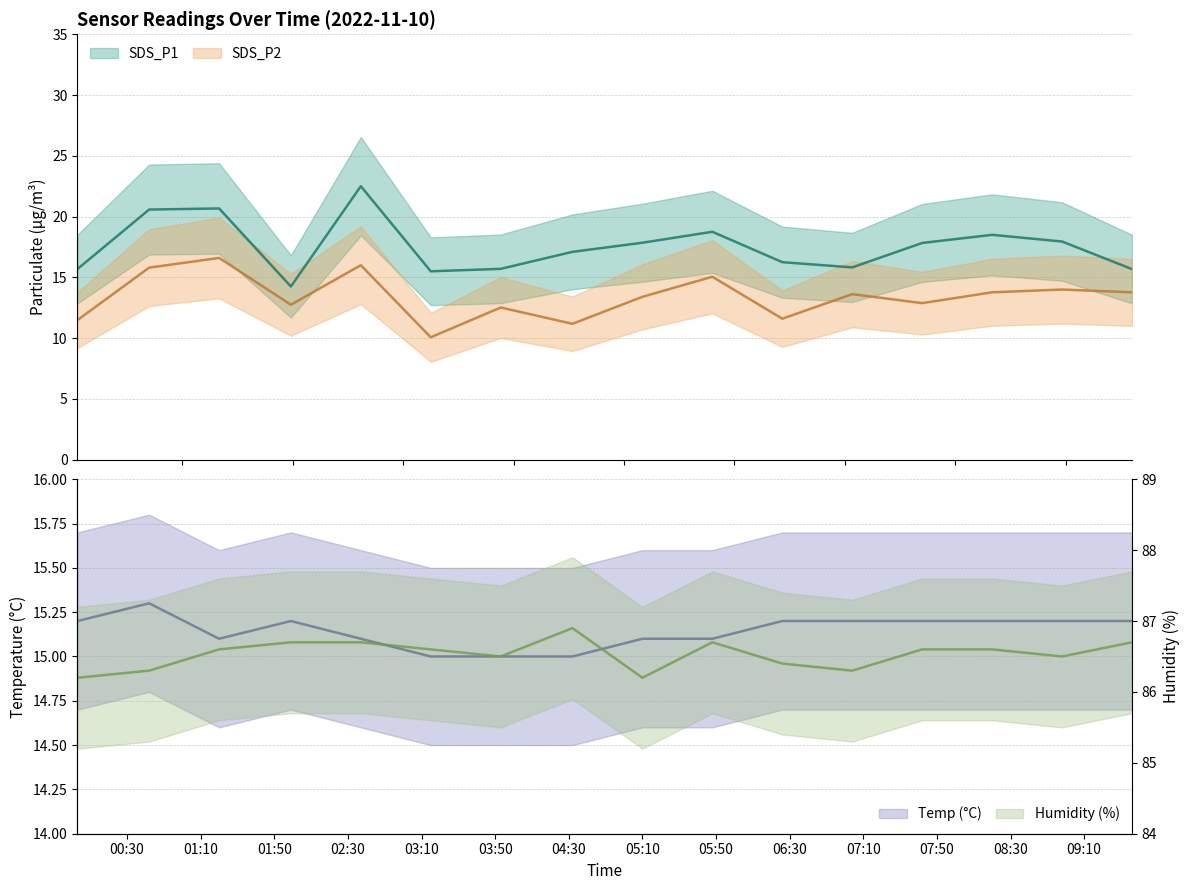

The value of Humidity at 2022/11/10 07:42 is 27.7. True or false?

False